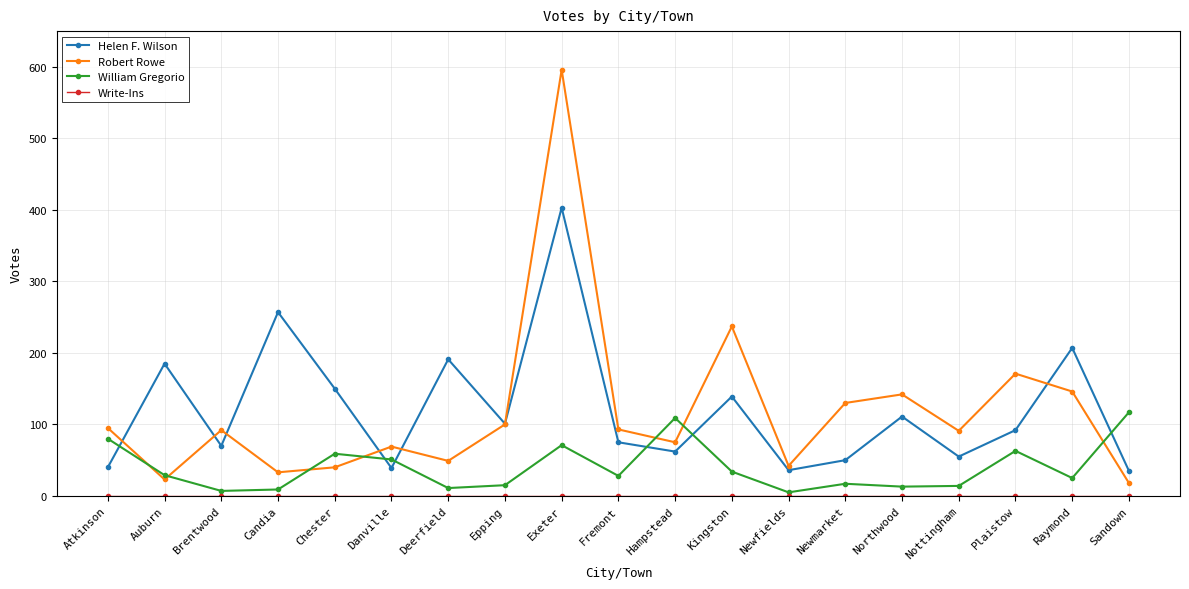

Is it true that William Gregorio equals 59 at Chester?

True